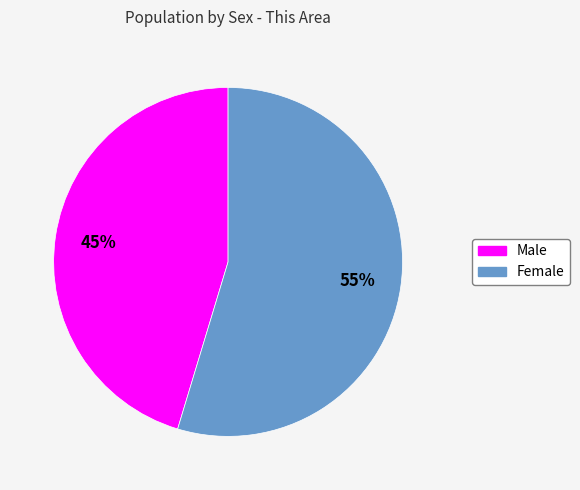

To the nearest percent, what percentage of the pie is Male?

45%